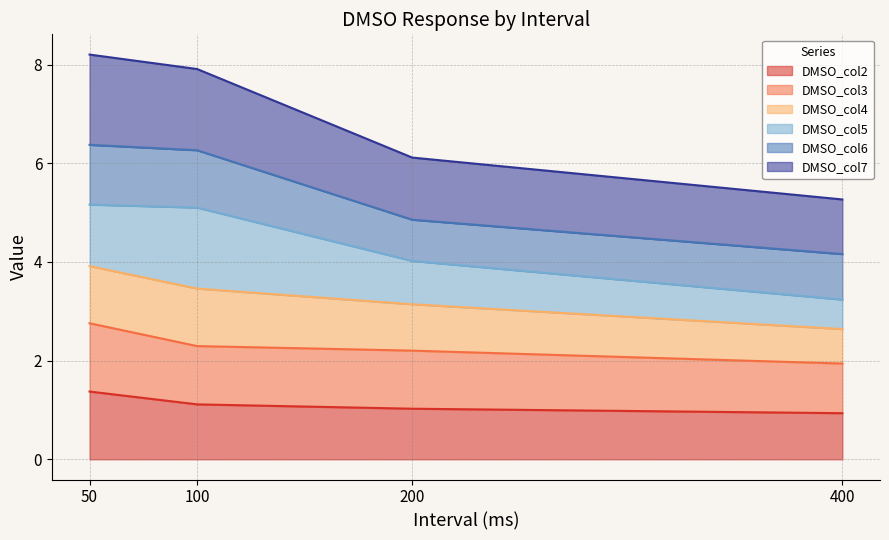

True or false: DMSO_col2 and DMSO_col4 cross at least once.

False